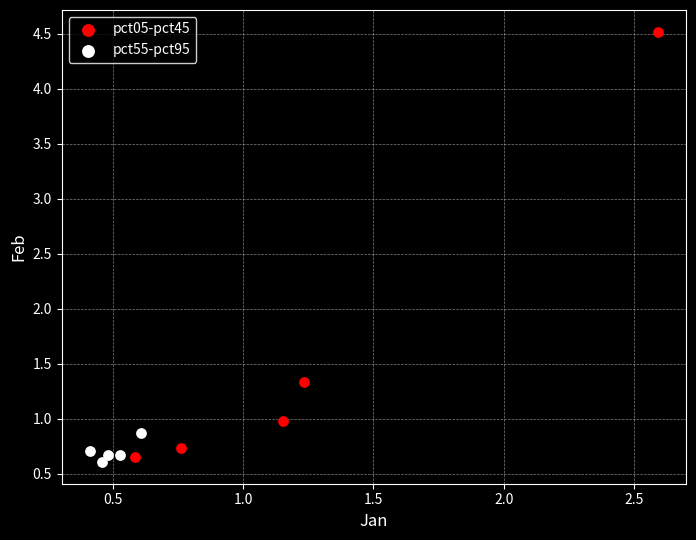

Which series has the largest Y range (max minus min)?

pct05-pct45